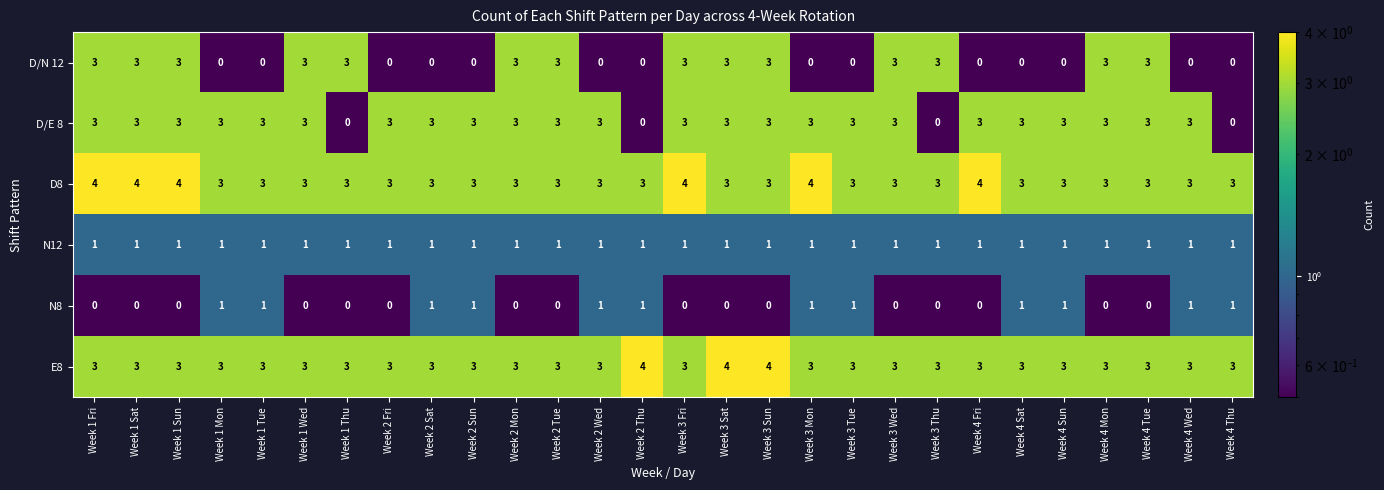

What is the sum of the D/E 8 values at Week 1 Sat and Week 4 Fri?

6